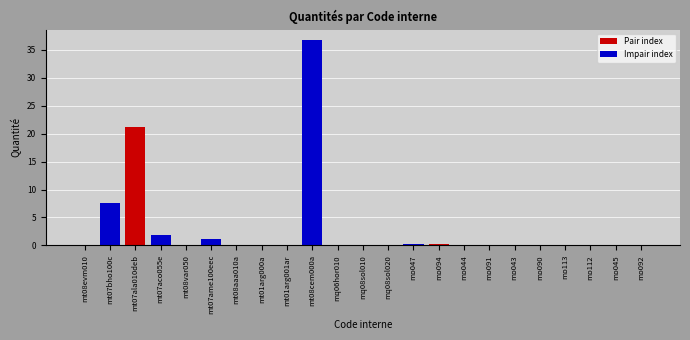

At which category does the chart reach its peak across all series?

mt08cem000a